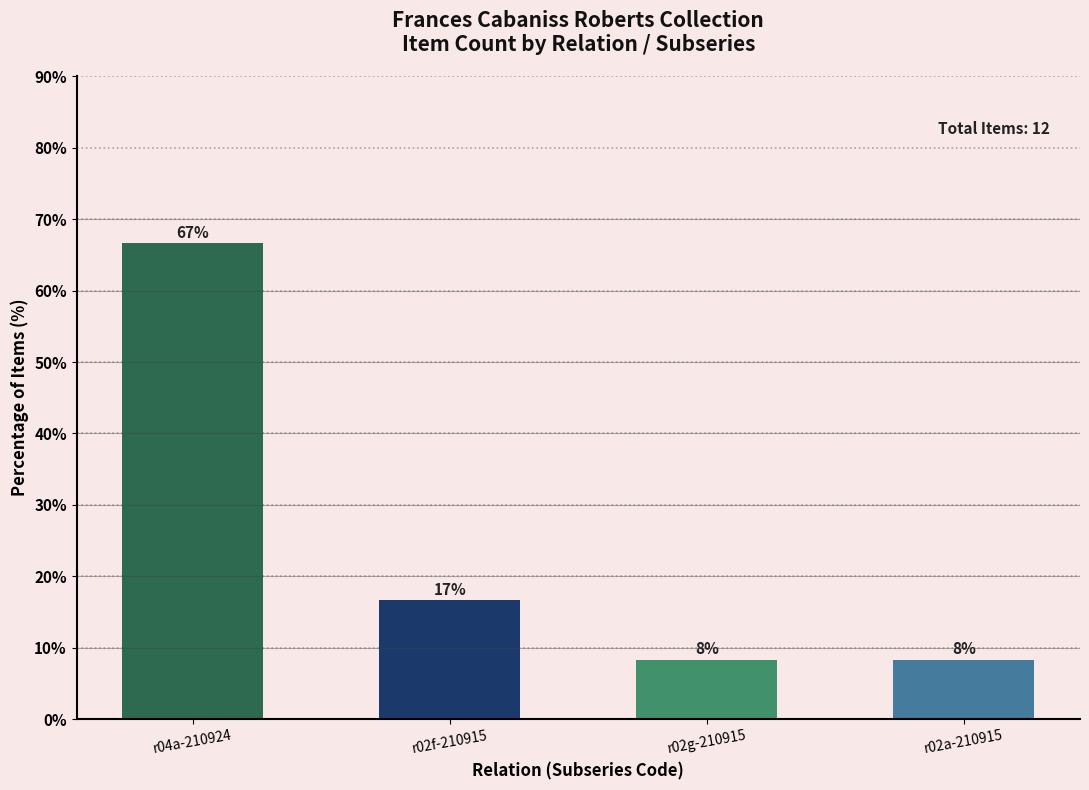

How many bars are there in total?

4